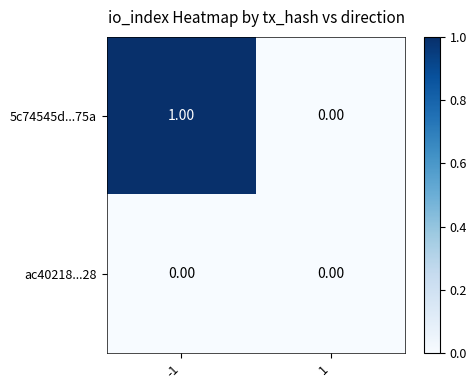

At which category is the sum across all series the highest?

-1